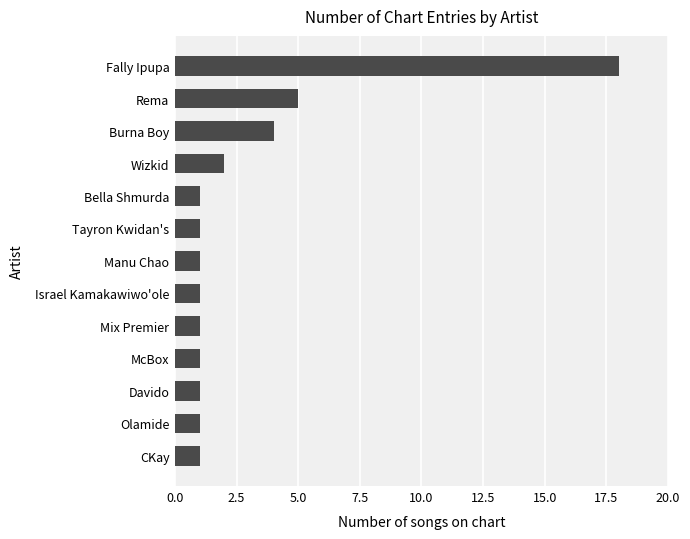

Which label corresponds to the largest value in the chart?

Fally Ipupa